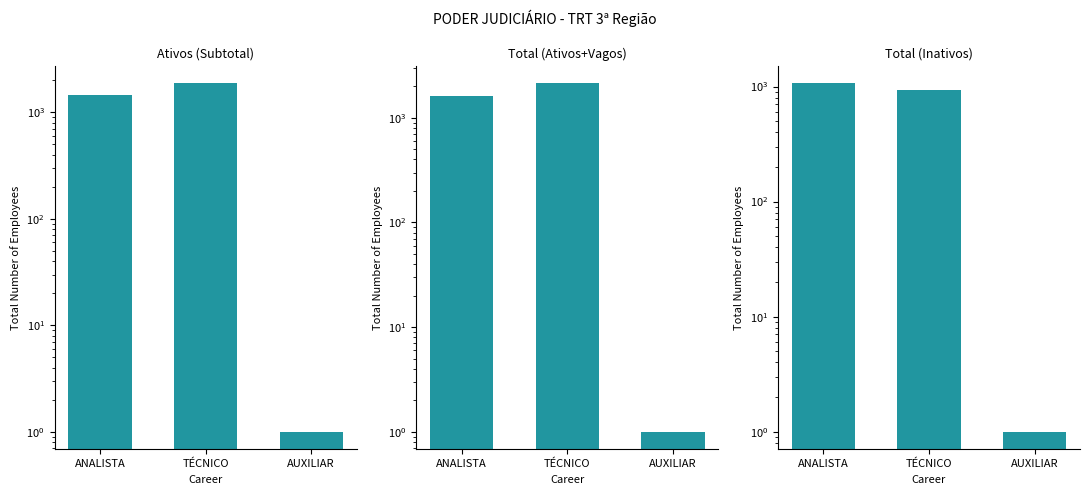

What is the sum of the Ativos (Subtotal) values at AUXILIAR and TÉCNICO?

1873